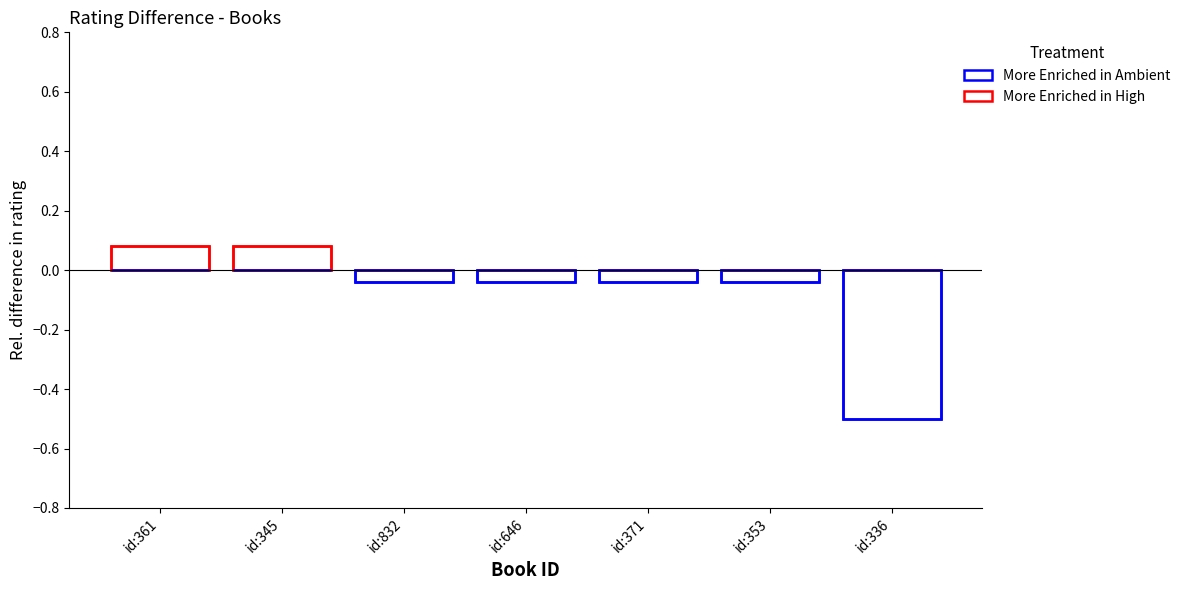

Reading left to right, transcribe all the data shown in this chart.

More Enriched in High: id:361=0.1	id:345=0.1	id:832=0.0	id:646=0.0	id:371=0.0	id:353=0.0	id:336=0.0
More Enriched in Ambient: id:361=0.0	id:345=0.0	id:832=-0.0	id:646=-0.0	id:371=-0.0	id:353=-0.0	id:336=-0.5